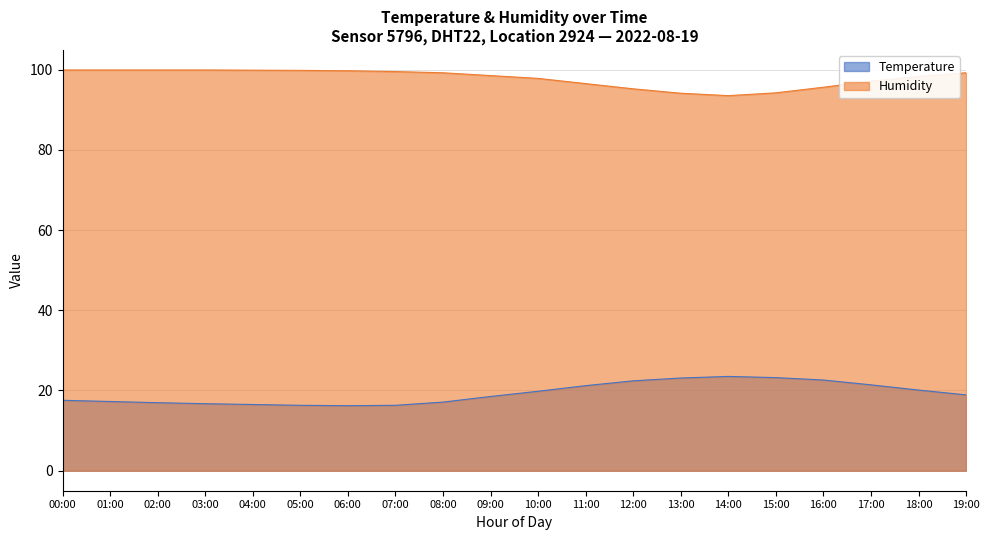

Does the chart have visible grid lines?

Yes